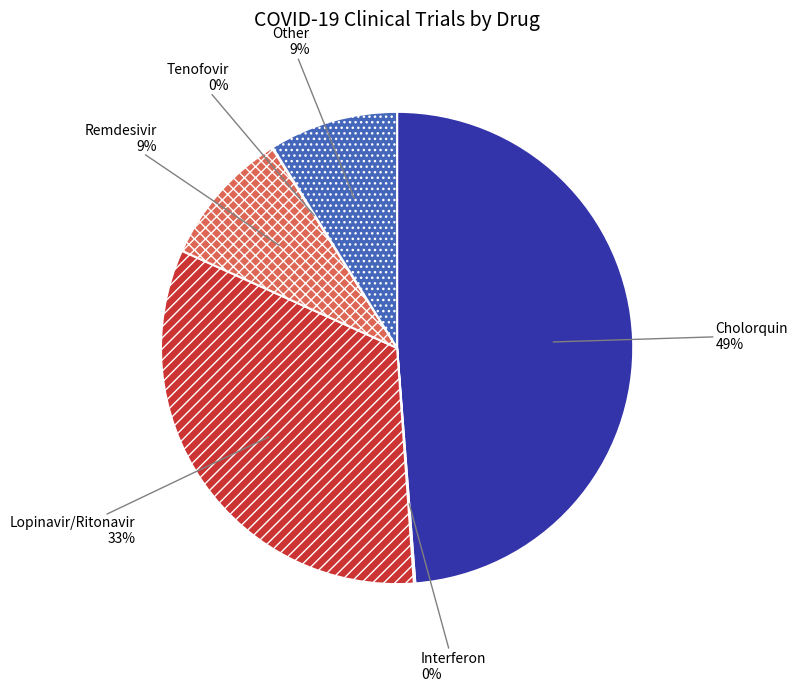

Is there a majority slice in this chart?

No